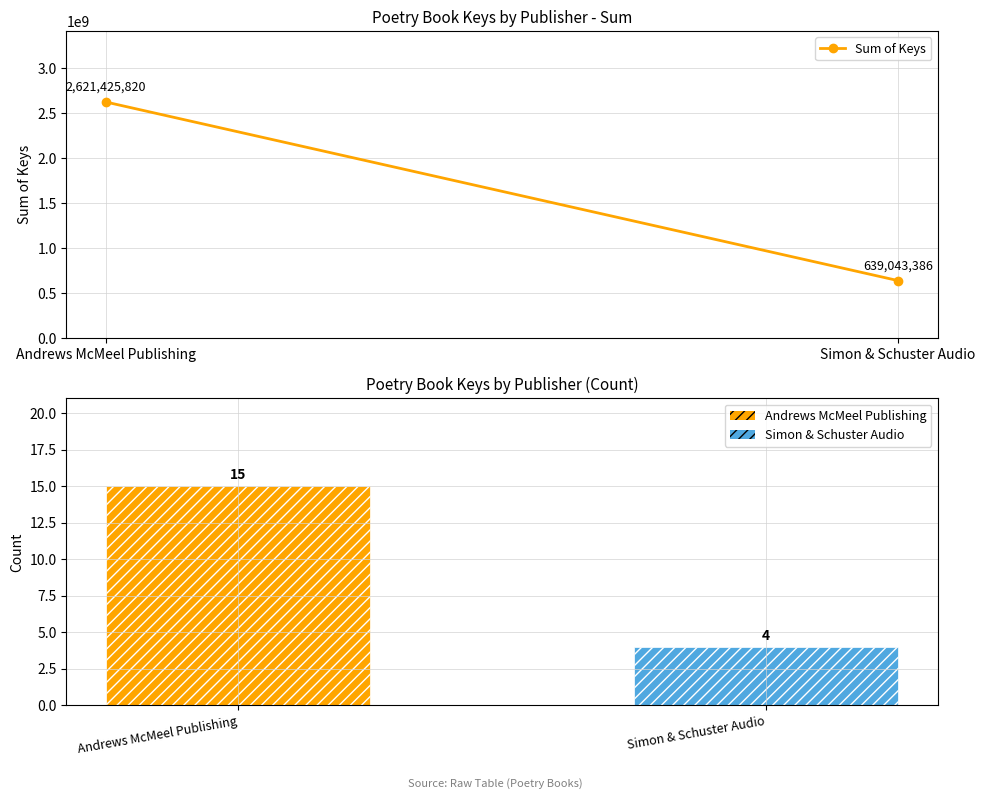

What is the value of the 2nd bar from the left?

4